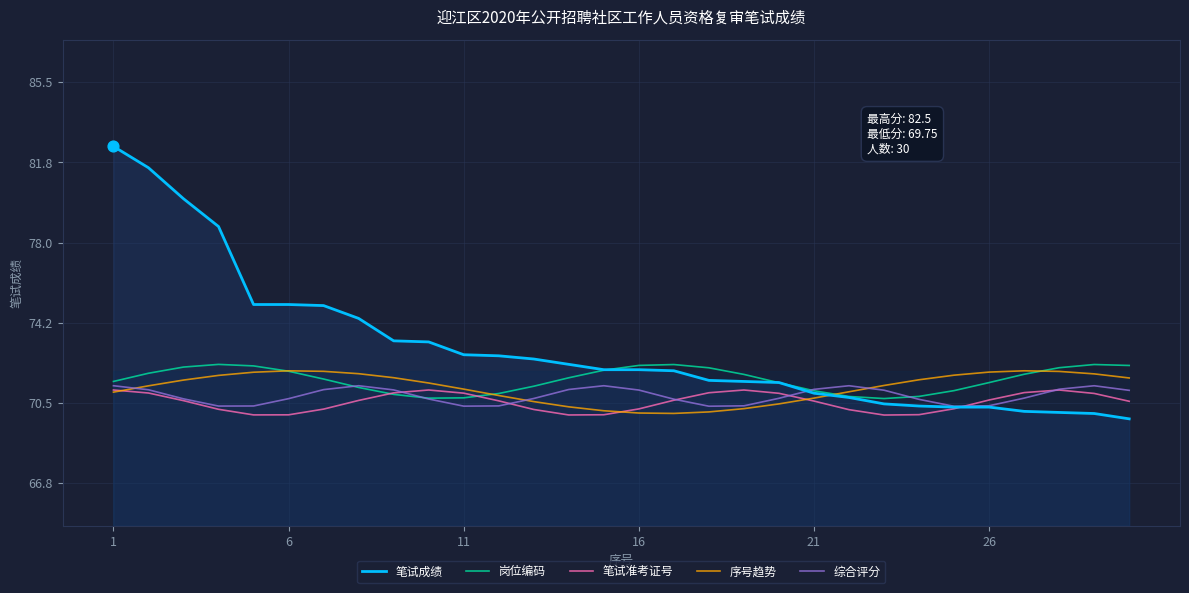

Which series reaches the maximum Y coordinate?

笔试成绩